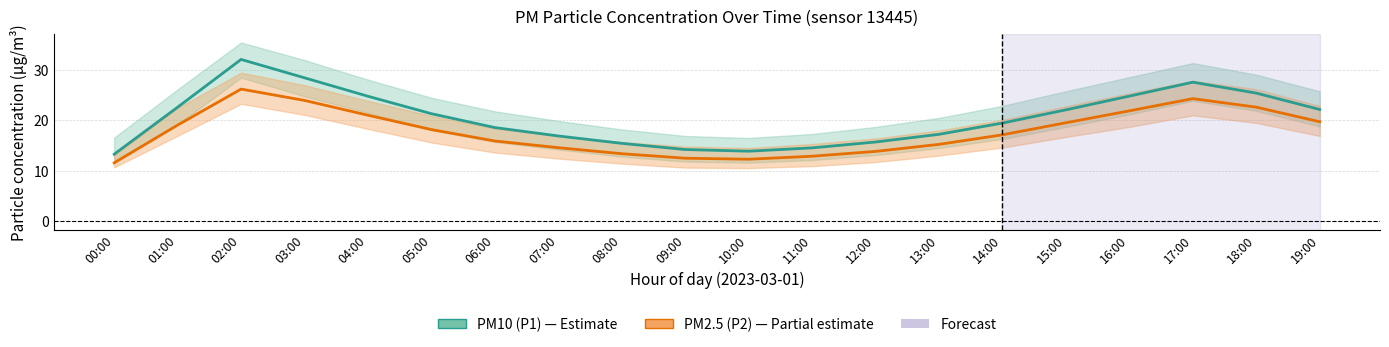

At which label is PM2.5 (P2) closest to 18?

05:00